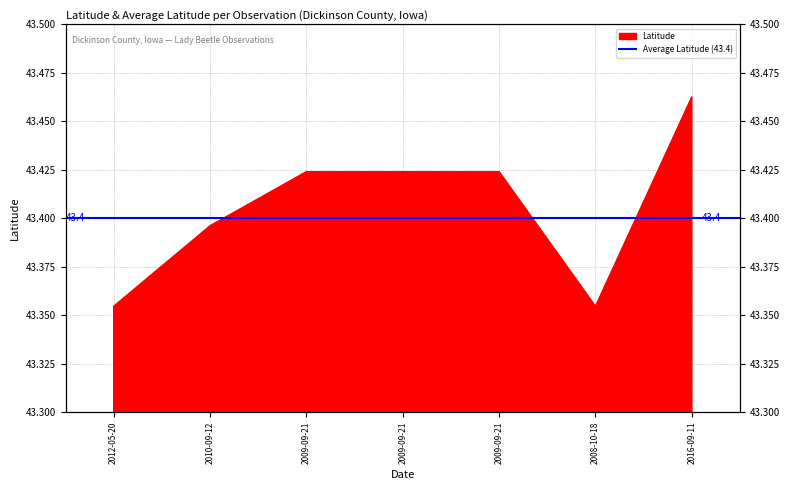

How many points are lower than both their immediate neighbors (excluding endpoints)?

1